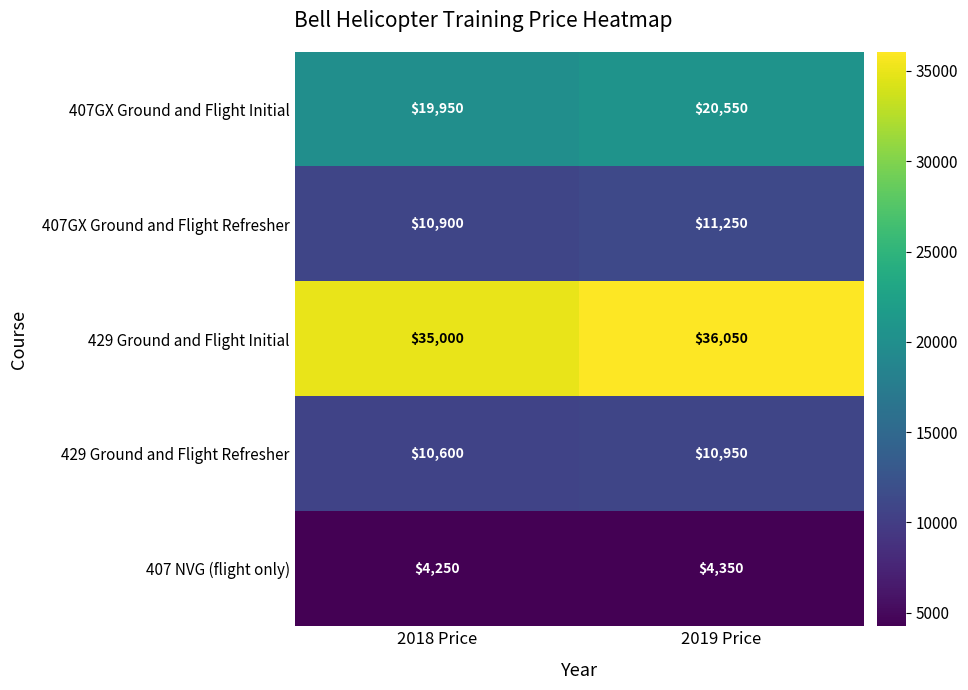

Is it true that 429 Ground and Flight Initial equals 36050 at 2019 Price?

True